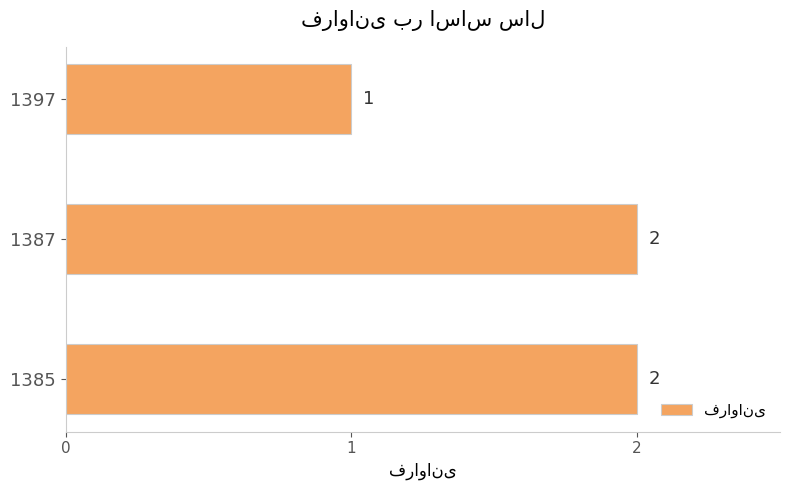

True or false: the data shows 2 at 1387.

True